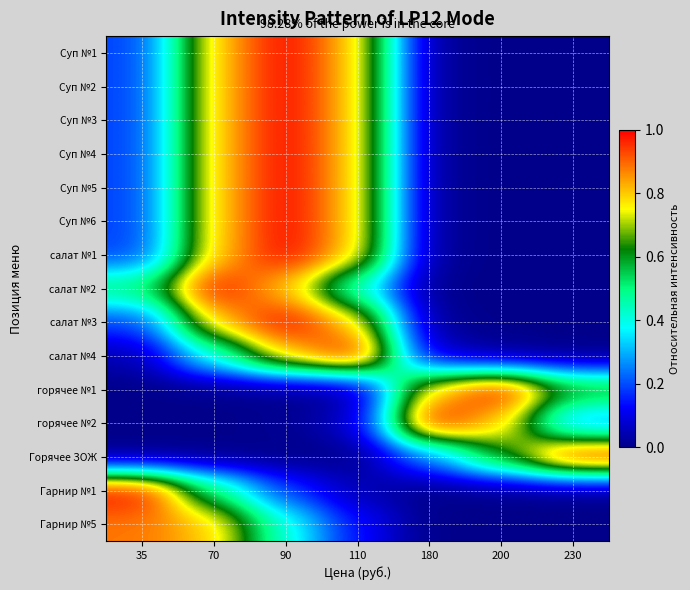

Which category has the highest value across all series?

90